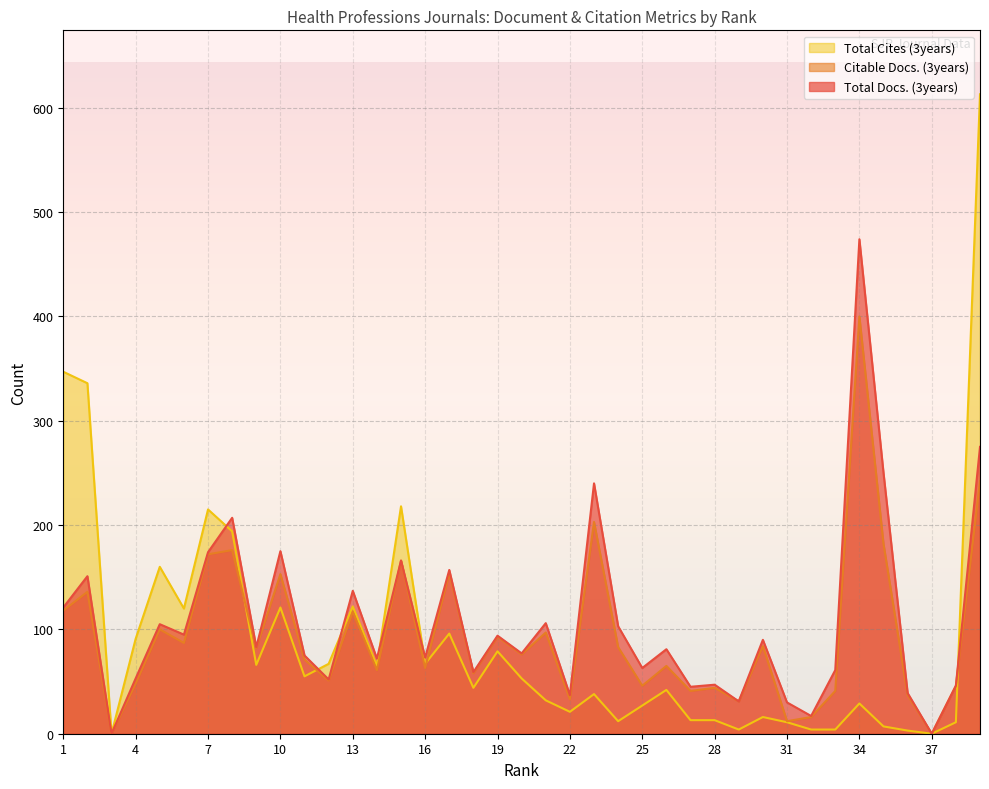

What is the difference between the maximum and minimum values in the Citable Docs. (3years) series?

400